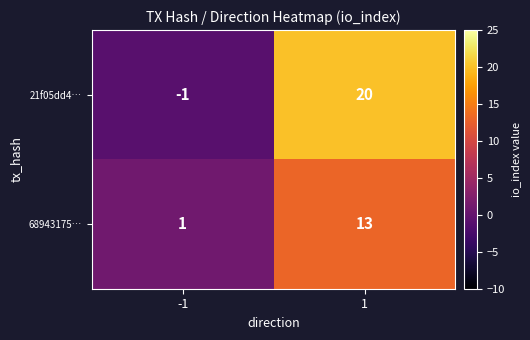

What is the sum of the 68943175… values at -1 and 1?

14